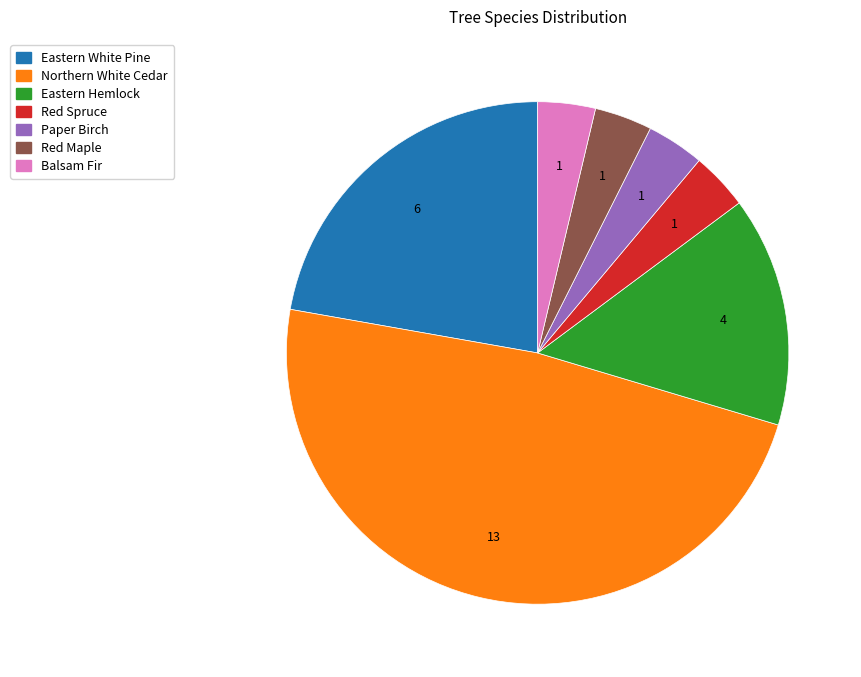

Which slice is the largest?

Northern White Cedar